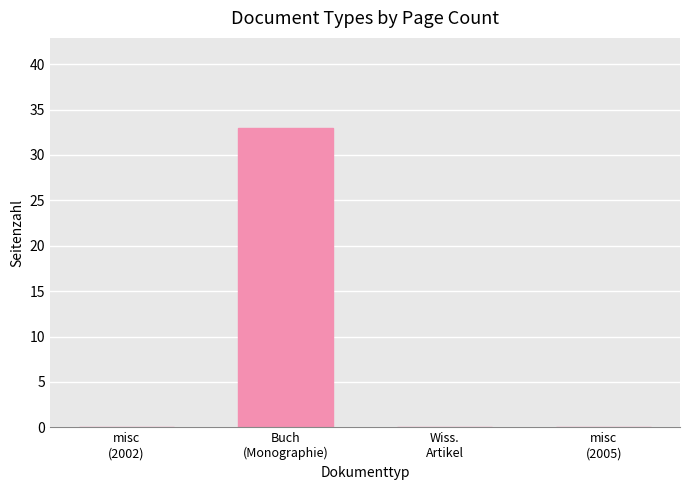

What is the sum of all values?

33